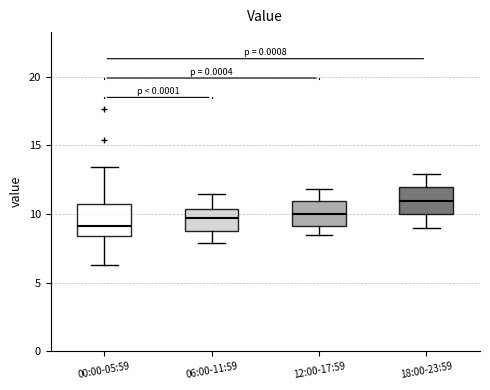

Reading left to right, transcribe this box plot: for each box, give where its median line is, the range the box spans, and where its two whiskers end, as read against the y-axis. The values are not printed on the chart, so give them approximately, as read against the axis.

00:00-05:59: median 9.0, box 8.5 to 11.0, whiskers 6.5 to 13.5
06:00-11:59: median 9.5, box 9.0 to 10.5, whiskers 8.0 to 11.5
12:00-17:59: median 10.0, box 9.0 to 11.0, whiskers 8.5 to 12.0
18:00-23:59: median 11.0, box 10.0 to 12.0, whiskers 9.0 to 13.0